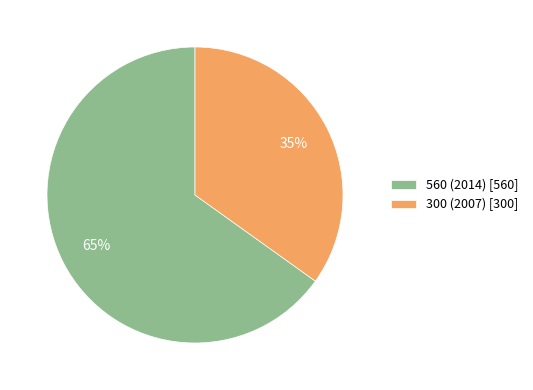

How many slices are in this pie chart?

2